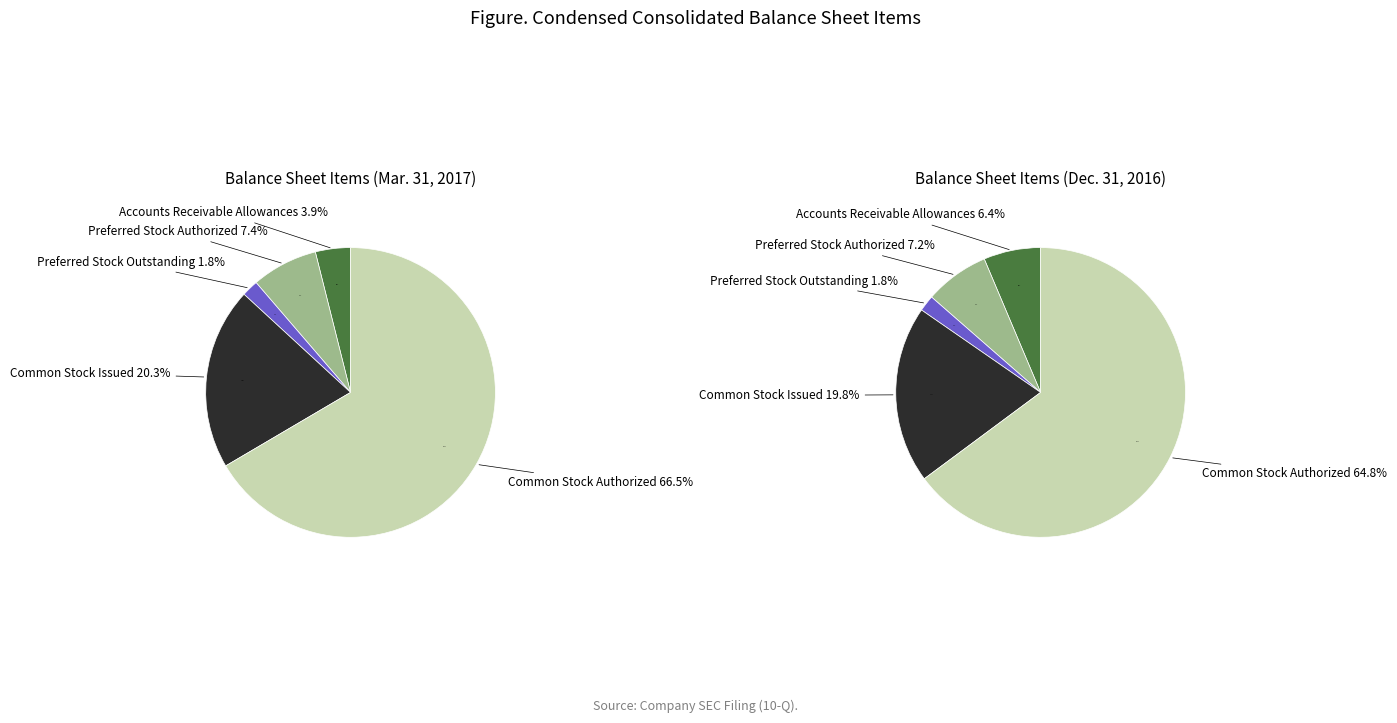

What is the change in value from Accounts Receivable Allowances to Common Stock Authorized?

+8471000